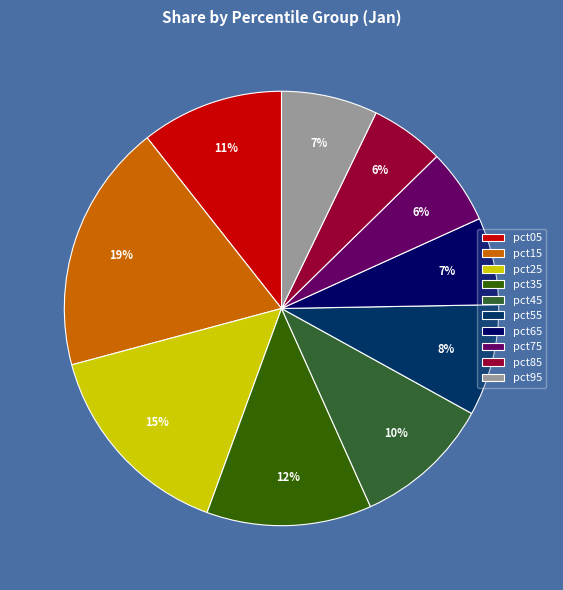

To the nearest percent, what percentage of the pie is pct85?

6%